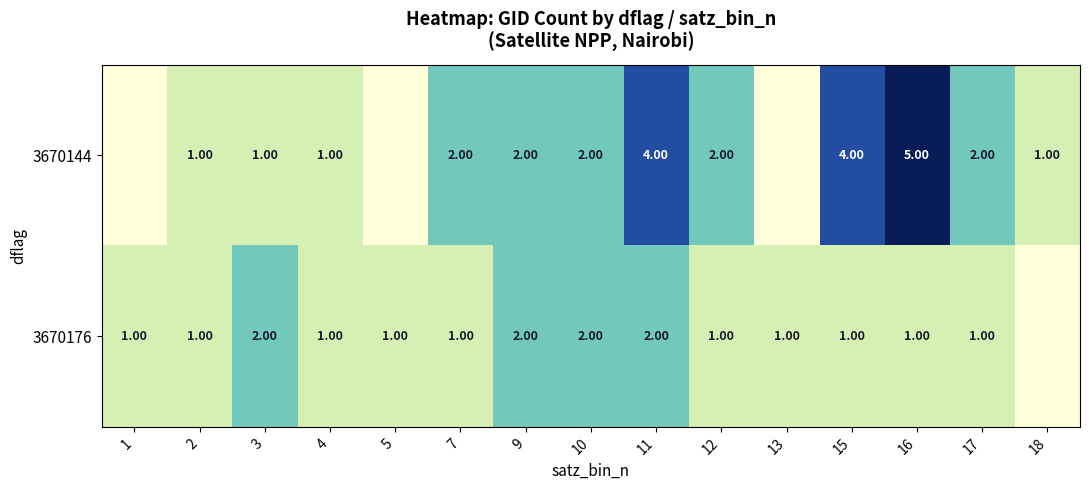

At how many categories does at least one series exceed 4?

1